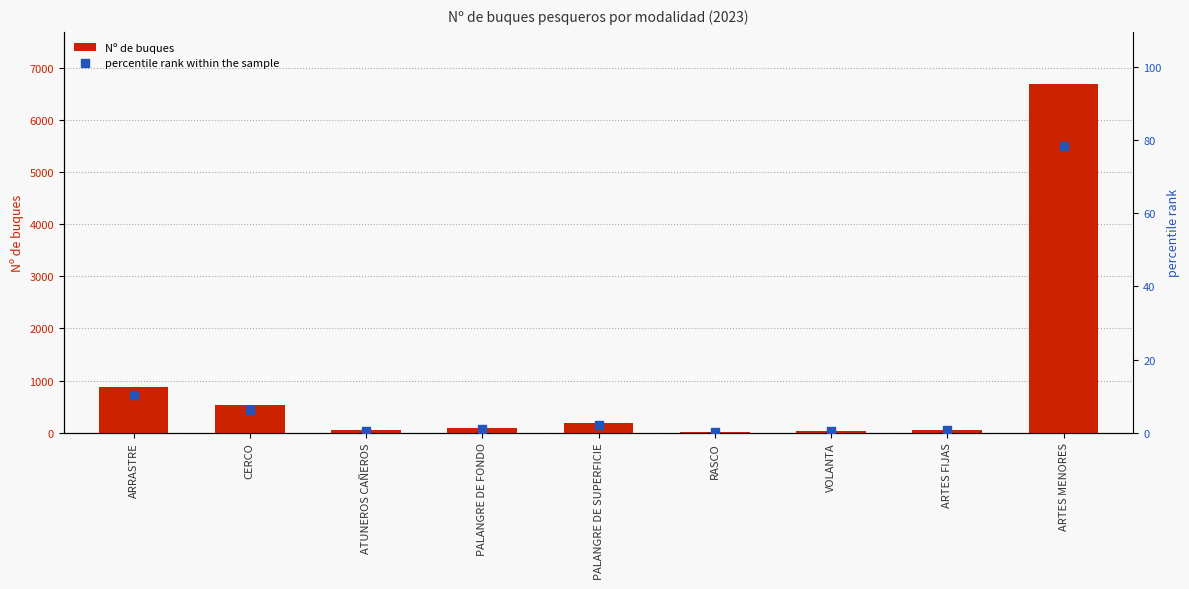

At how many categories does at least one series exceed 4707?

1